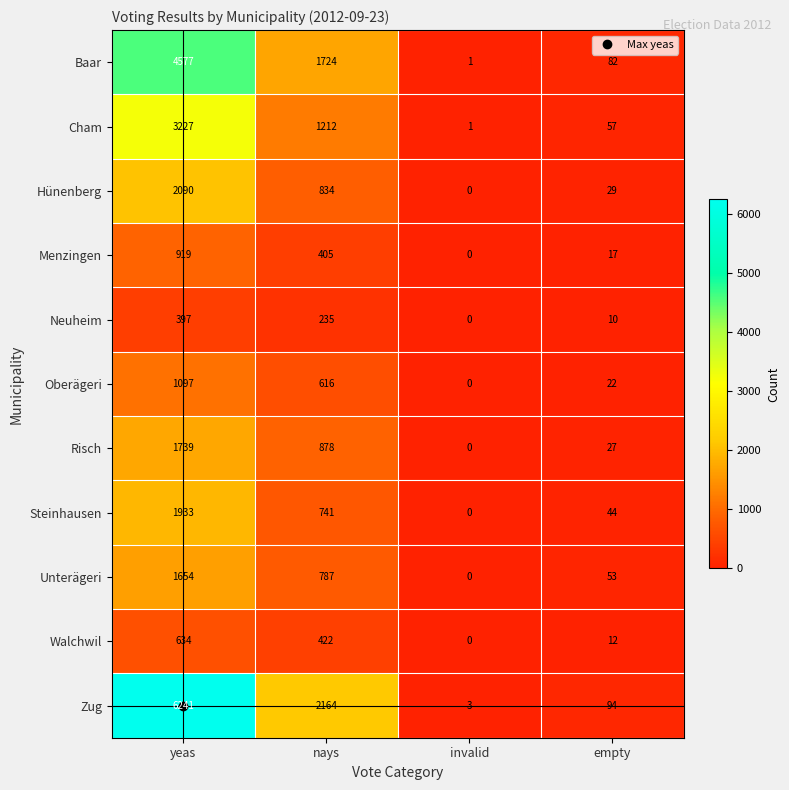

What is the average value of the Risch series?

661